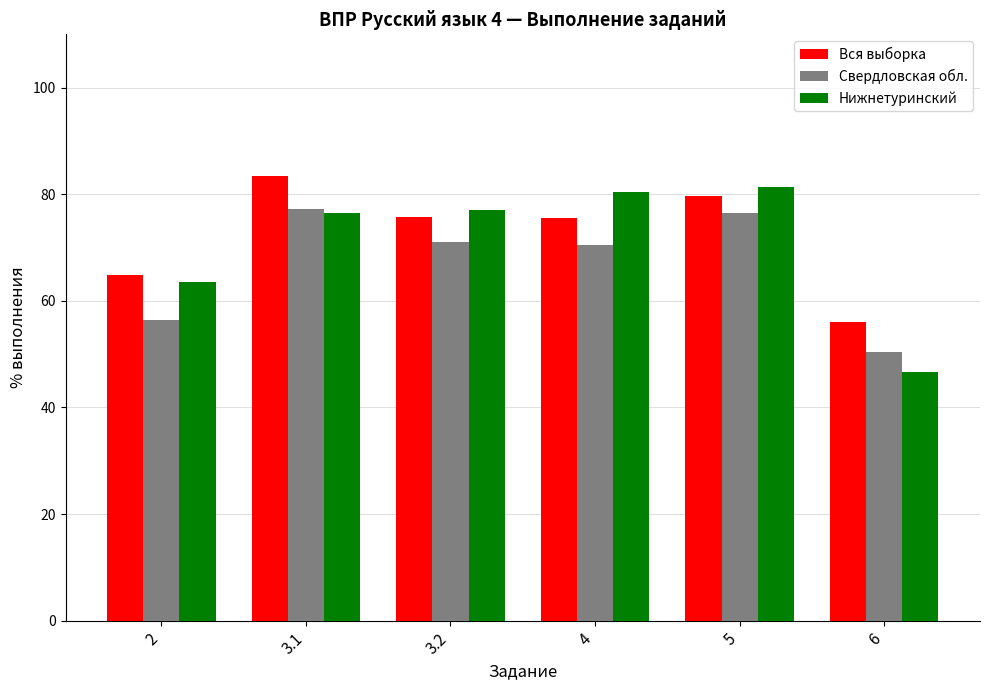

What is the label of the 1st bar from the left?

2